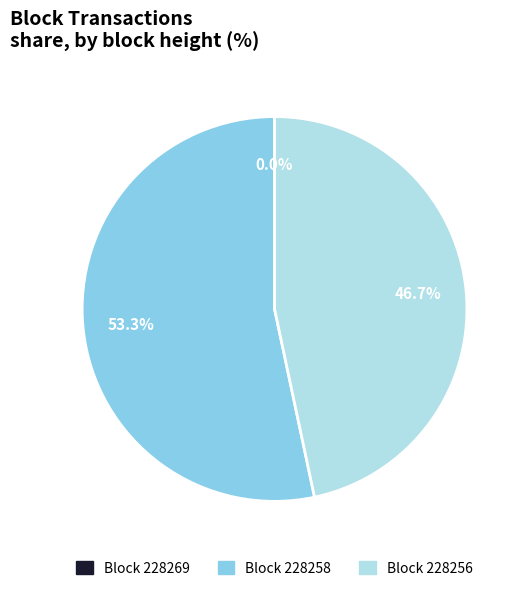

To the nearest percent, what is the average slice percentage?

33%